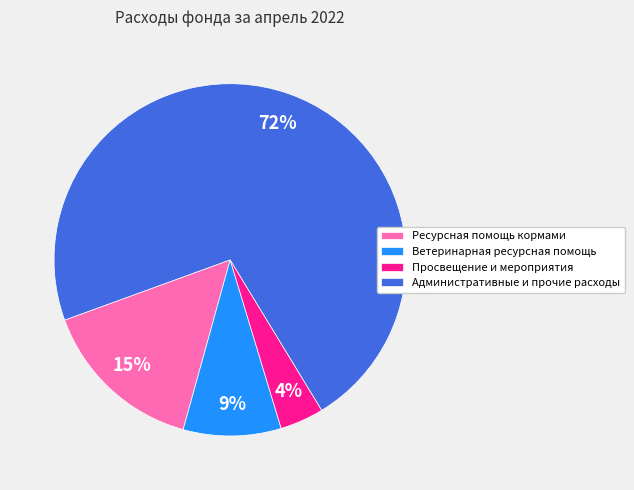

Which category has the biggest portion of the pie?

Административные и прочие расходы